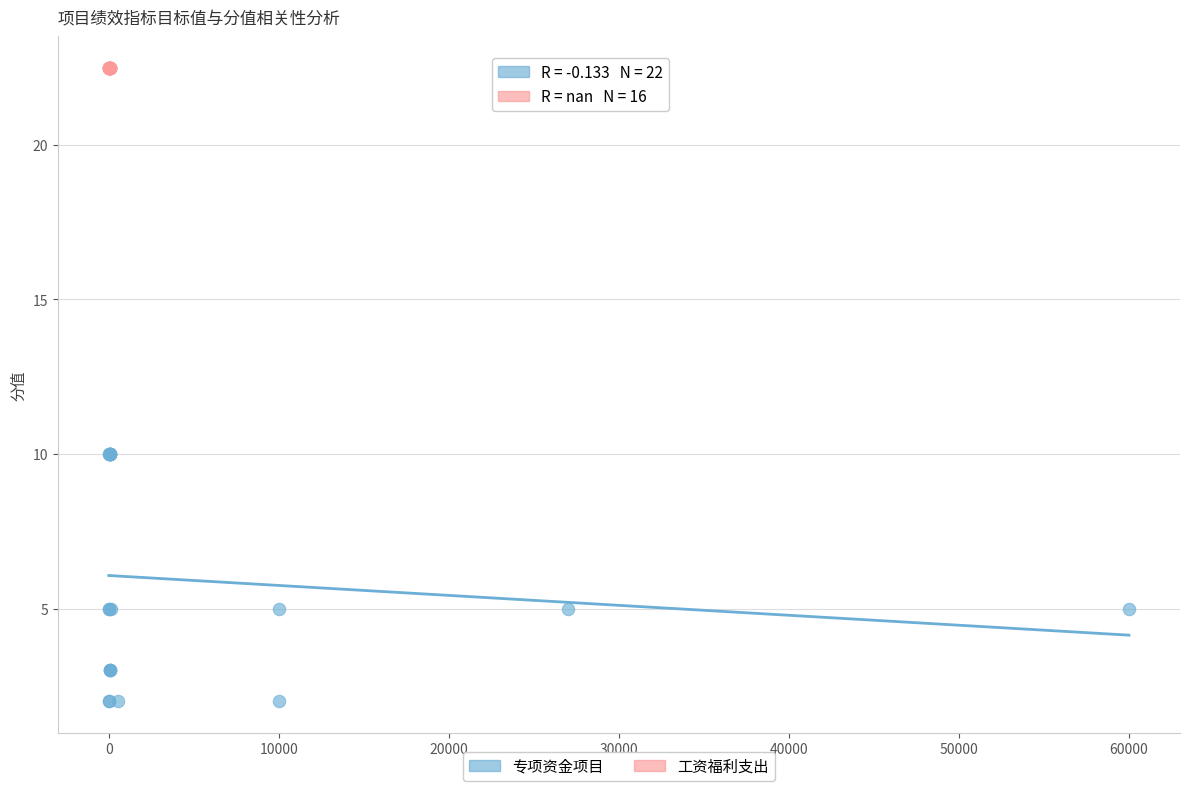

Which series contains the highest Y value?

工资福利支出